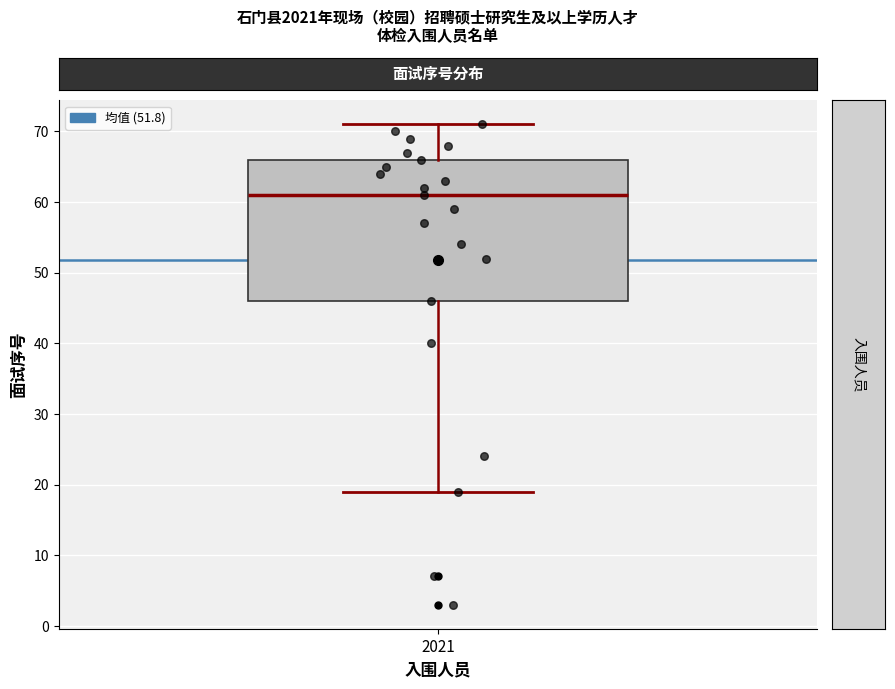

Where does the lower whisker of the box at x = 2021 end on the y-axis? The values are not printed on the chart, so give them approximately, as read against the axis.

19